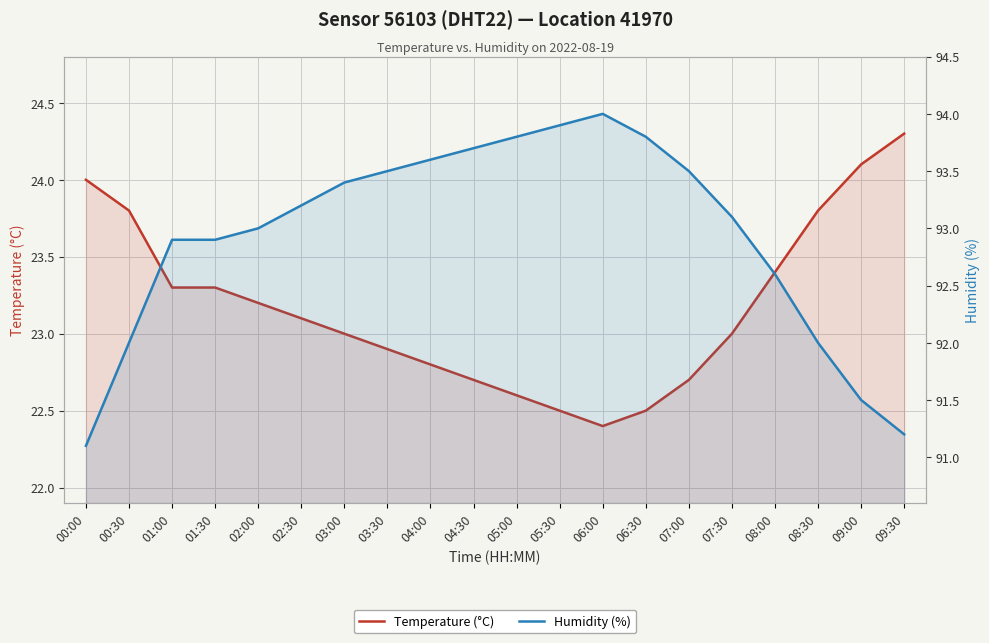

What is the total value across all series at 05:00?

116.4